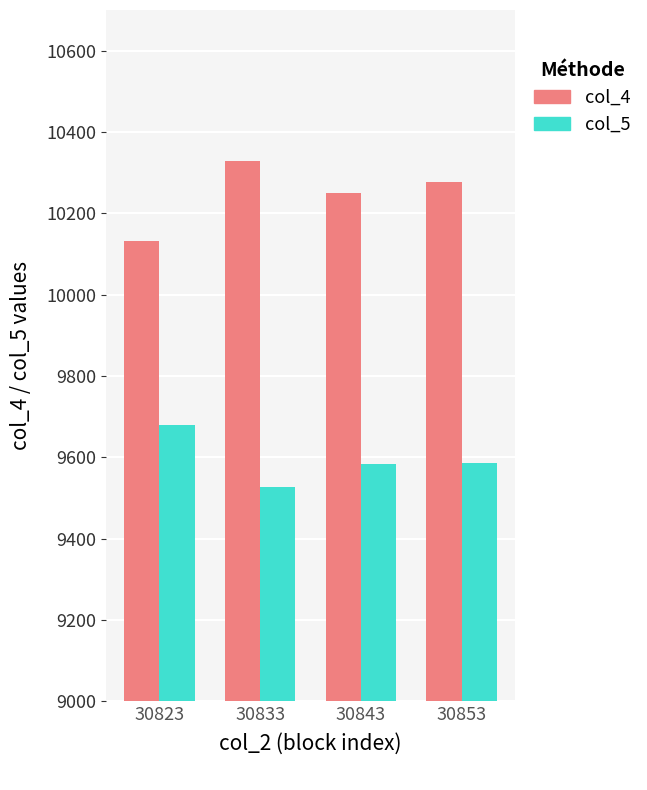

What is the difference between the col_4 values at 30823 and 30853?

146